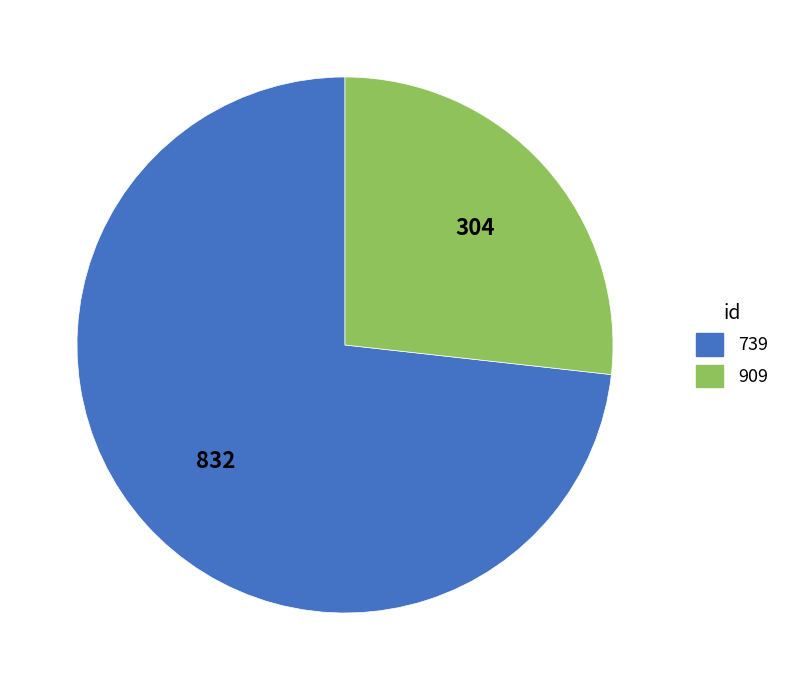

Do 739 and 909 together represent more than half of the pie?

Yes